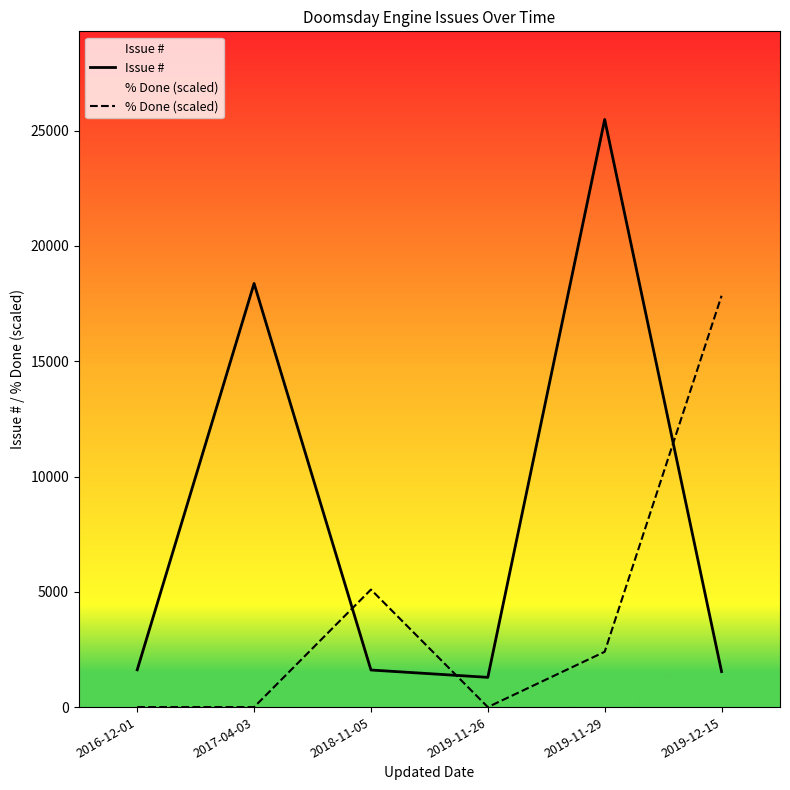

Where do % Done (scaled) and Issue # first cross each other?

2017-04-03 and 2018-11-05